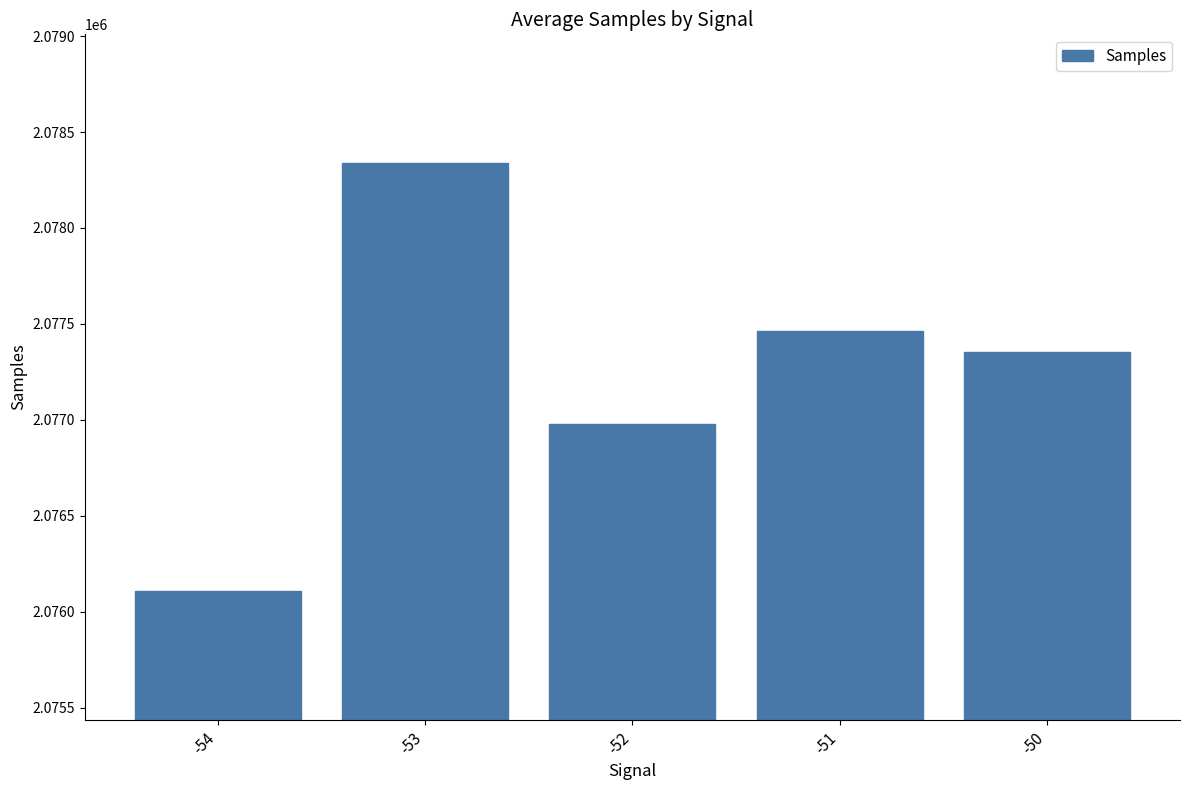

What value does the data have at -53?

2078339.2